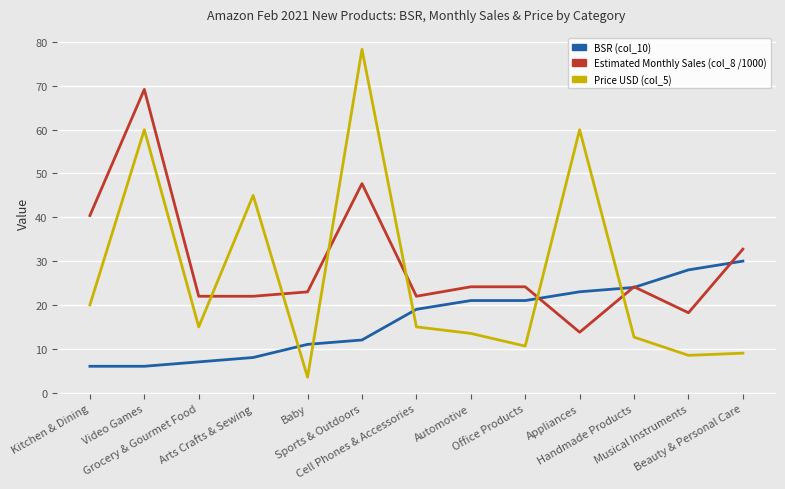

At which category does Price USD (col_5) reach its first local peak?

Video Games